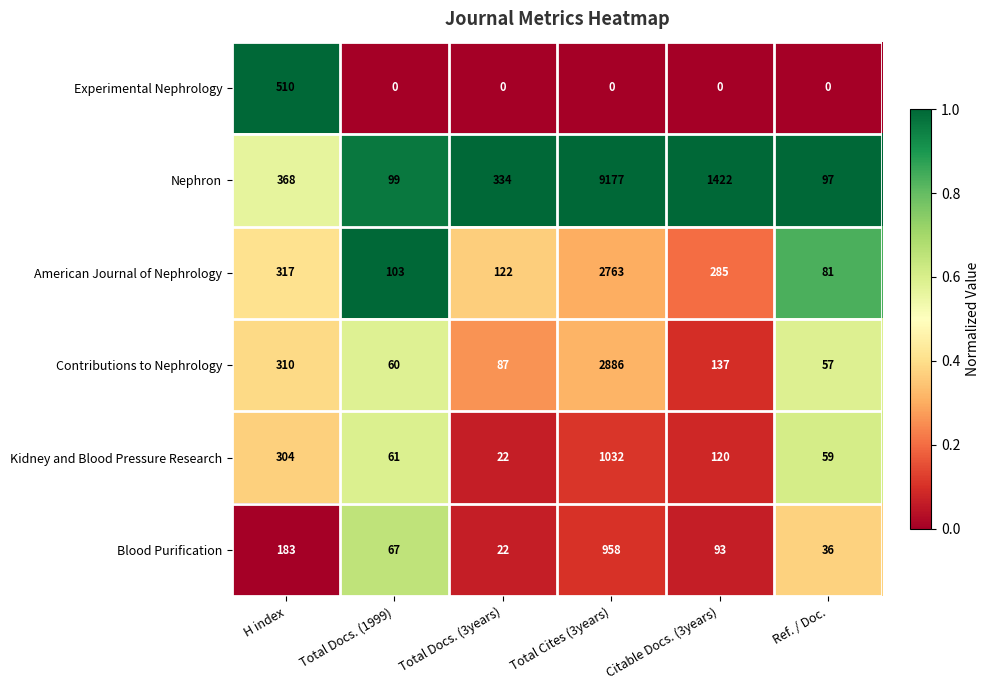

Rank the series at Ref. / Doc. from highest to lowest value.

Nephron, American Journal of Nephrology, Kidney and Blood Pressure Research, Contributions to Nephrology, Blood Purification, Experimental Nephrology